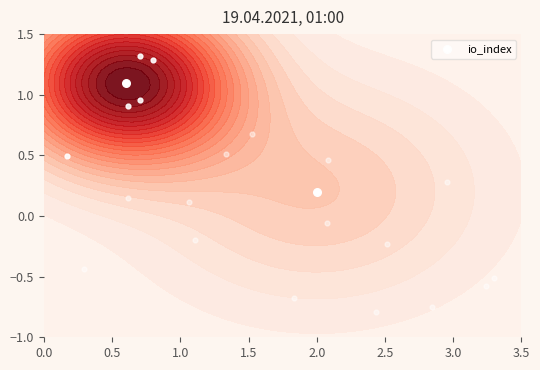

What is the average value?

0.7